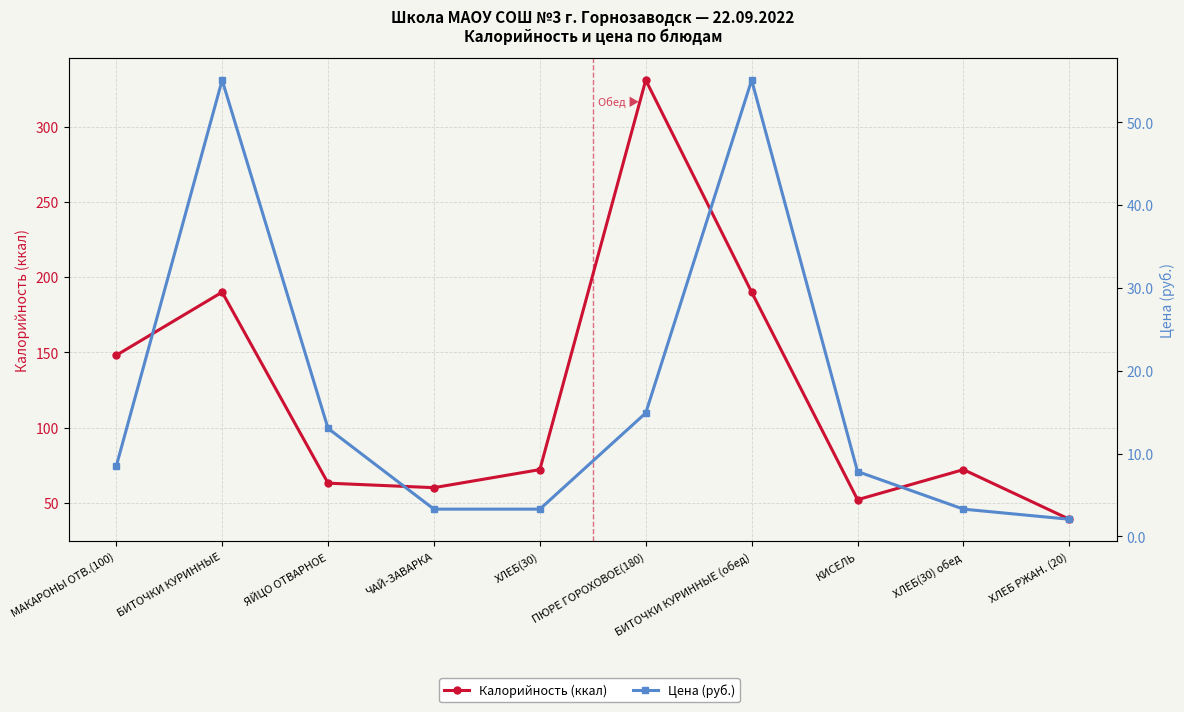

True or false: Цена (руб.) has more than 0 interior local peaks.

True